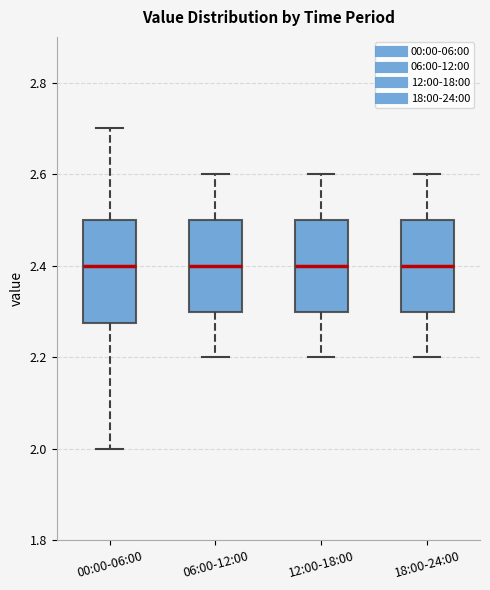

Reading left to right, read every box against the y-axis: the position of its median line, the range the box covers, and the ends of its whiskers. The values are not printed on the chart, so give them approximately, as read against the axis.

00:00-06:00: median 2.40, box 2.28 to 2.50, whiskers 2.00 to 2.70
06:00-12:00: median 2.40, box 2.30 to 2.50, whiskers 2.20 to 2.60
12:00-18:00: median 2.40, box 2.30 to 2.50, whiskers 2.20 to 2.60
18:00-24:00: median 2.40, box 2.30 to 2.50, whiskers 2.20 to 2.60